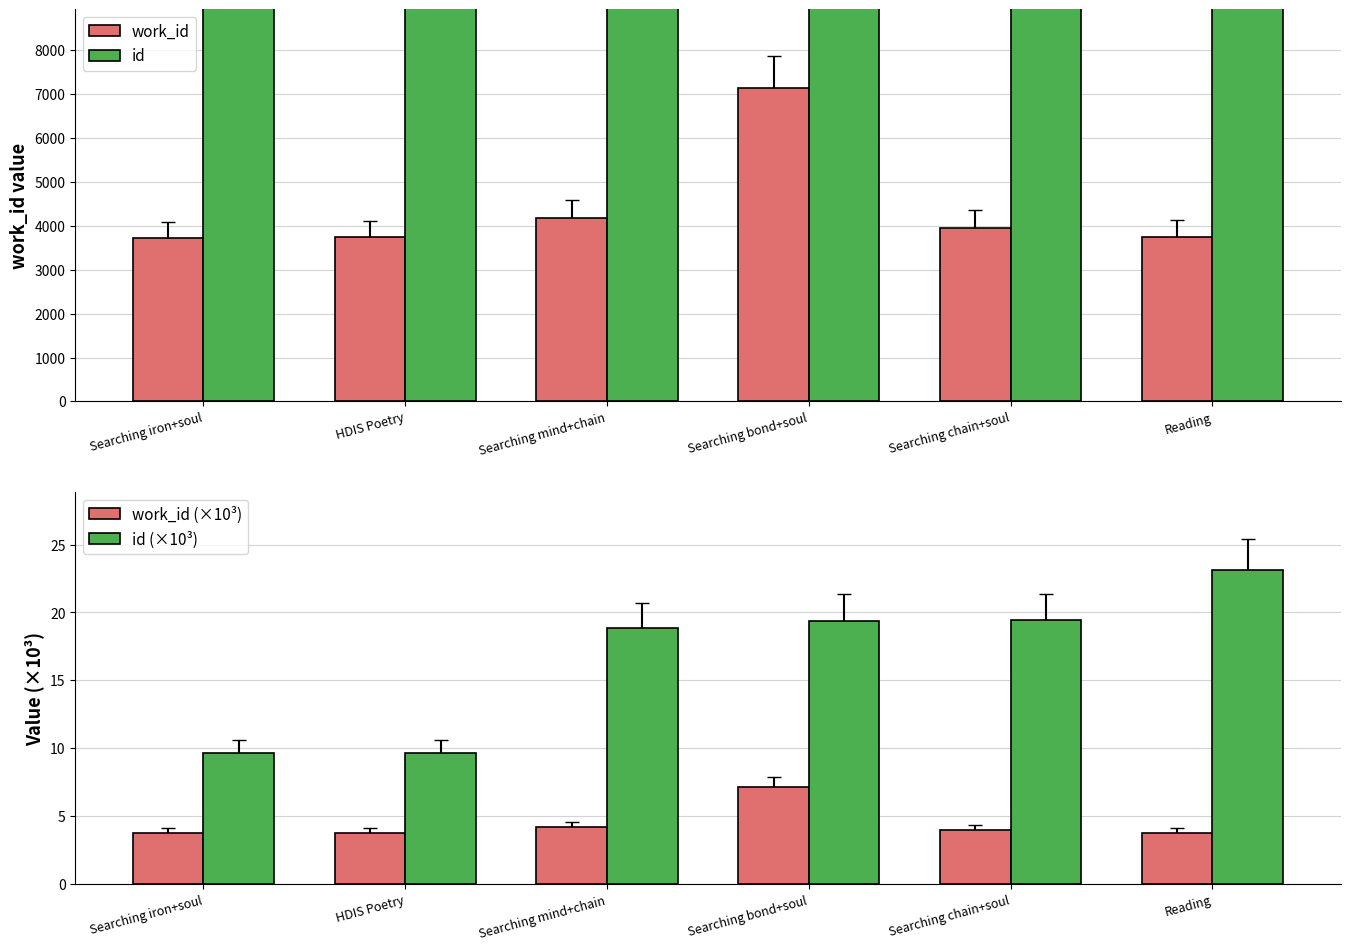

At Searching chain+soul, list the series in order from smallest to largest.

work_id (×10³), id (×10³), work_id, id